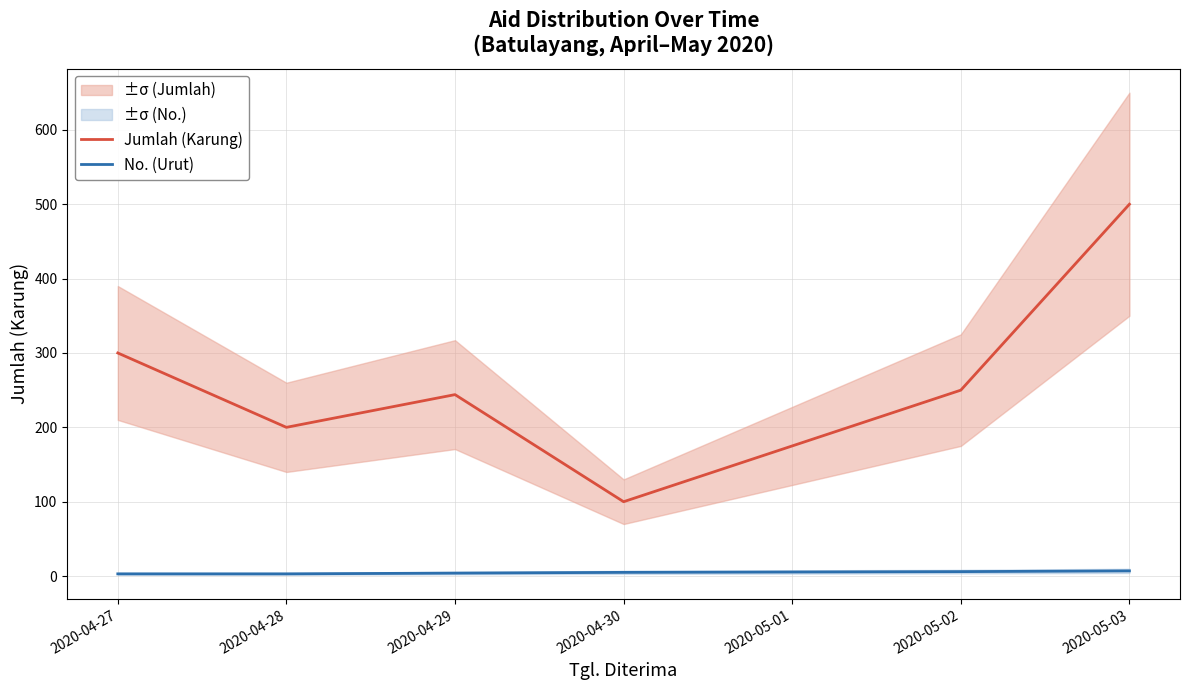

What is the sum of the No. (Urut) values at 2020-04-27 and 2020-05-02?

9